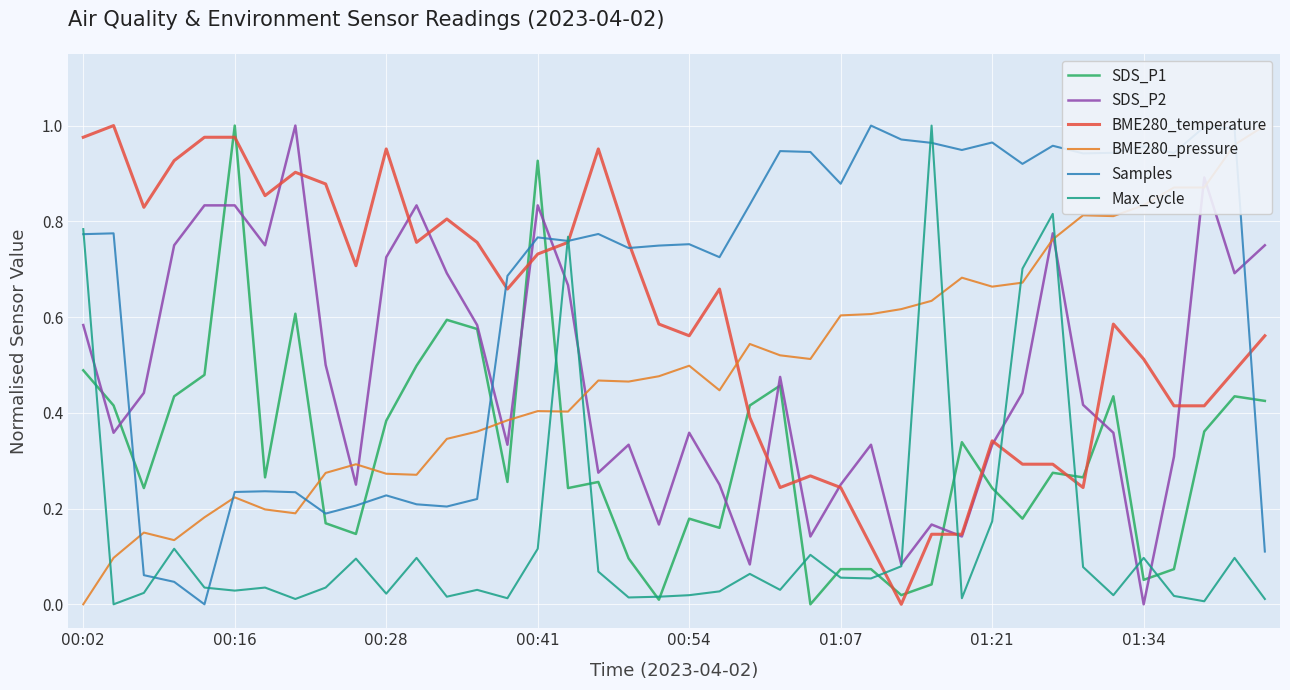

The value of SDS_P1 at 28 is 0.0. True or false?

False